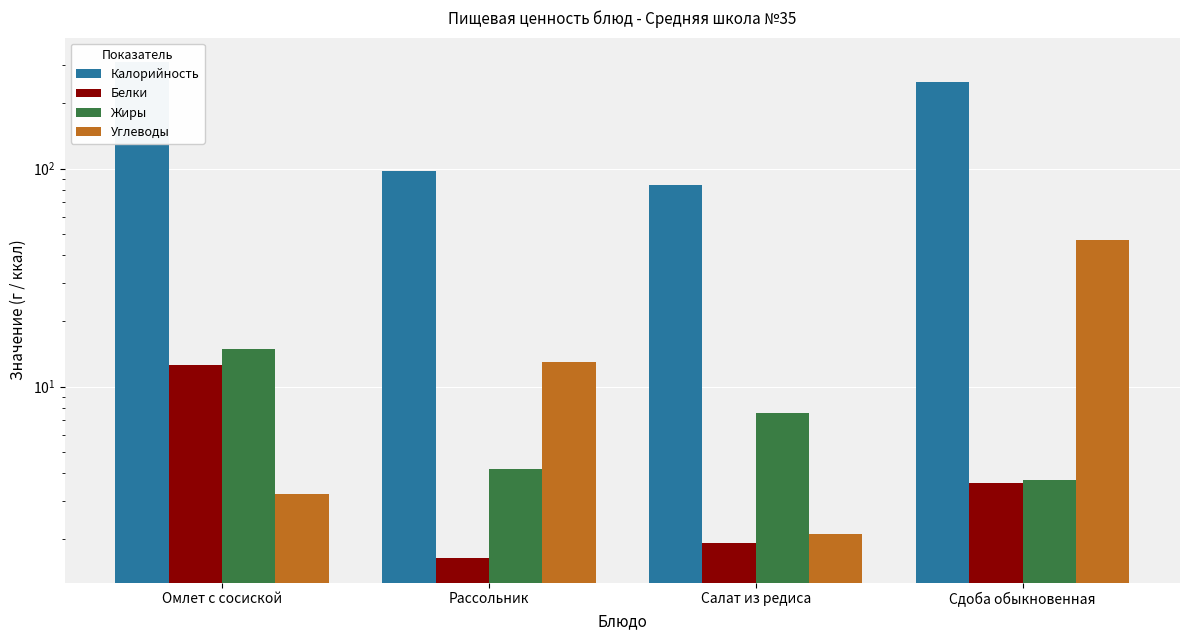

Which series has the largest range (max minus min)?

Калорийность